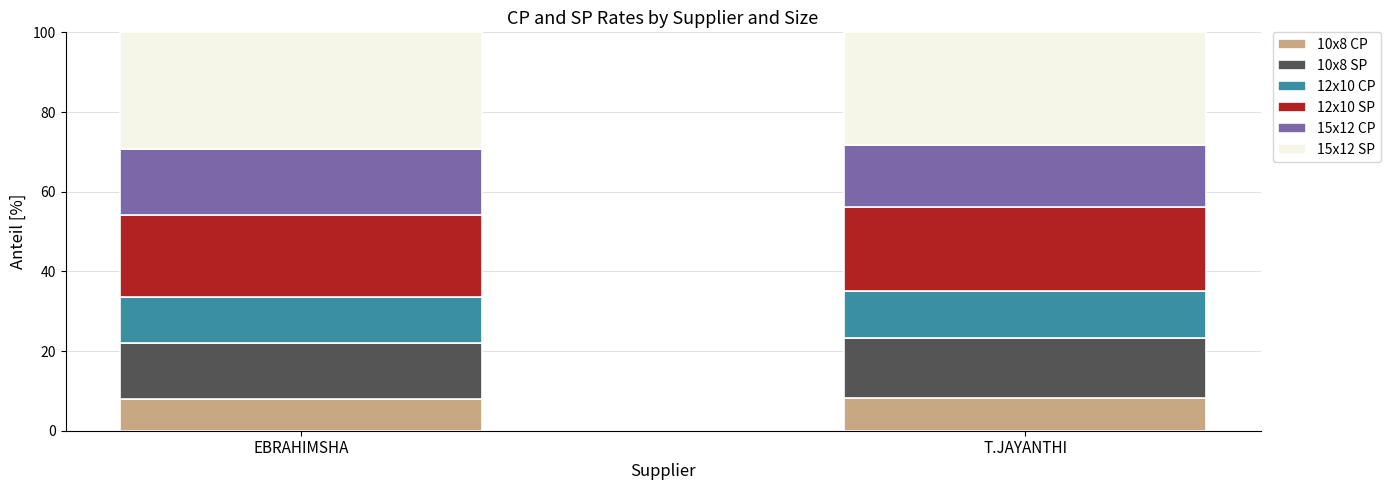

What is the highest value of the 10x8 CP series?

8.3